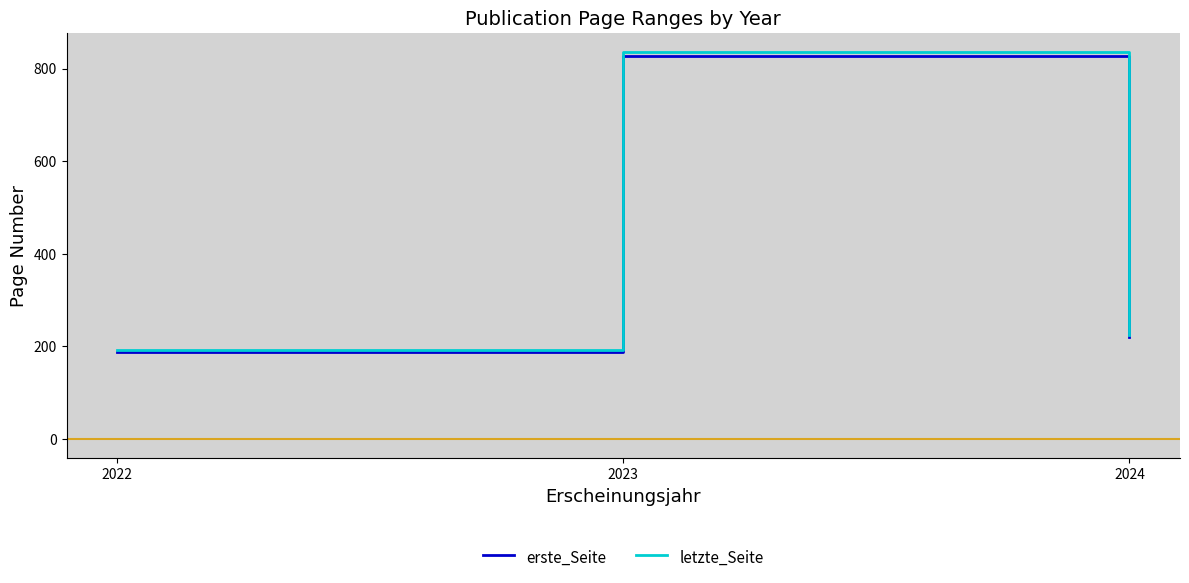

What is the total value across all series at 2022?

379.0